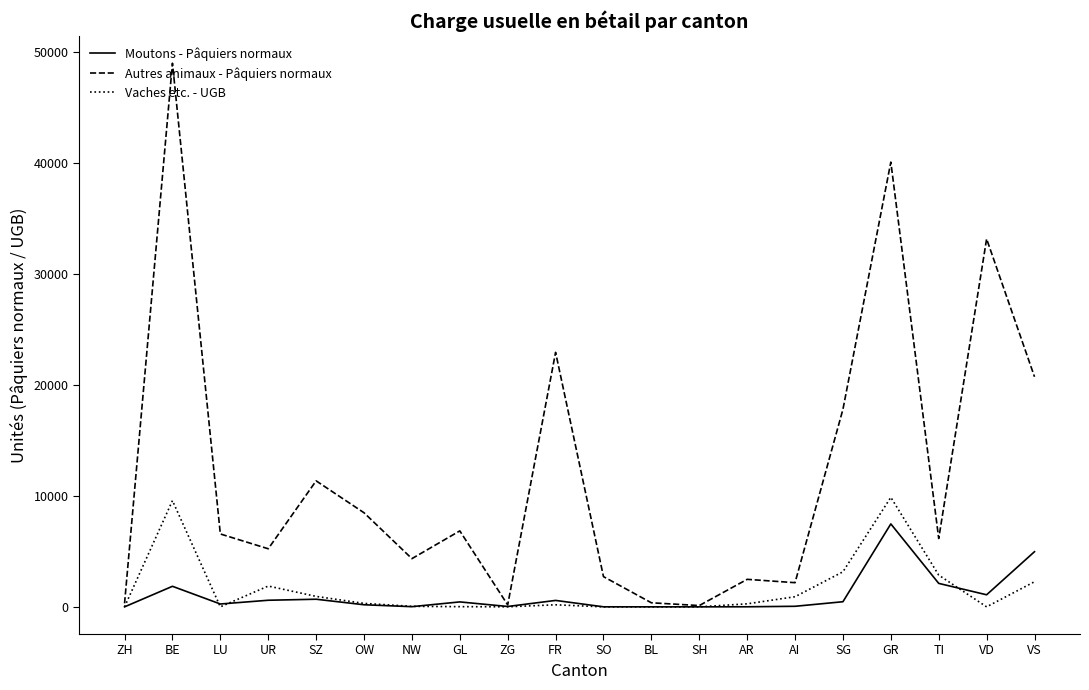

Is it true that Autres animaux - Pâquiers normaux equals 6842 at GL?

True